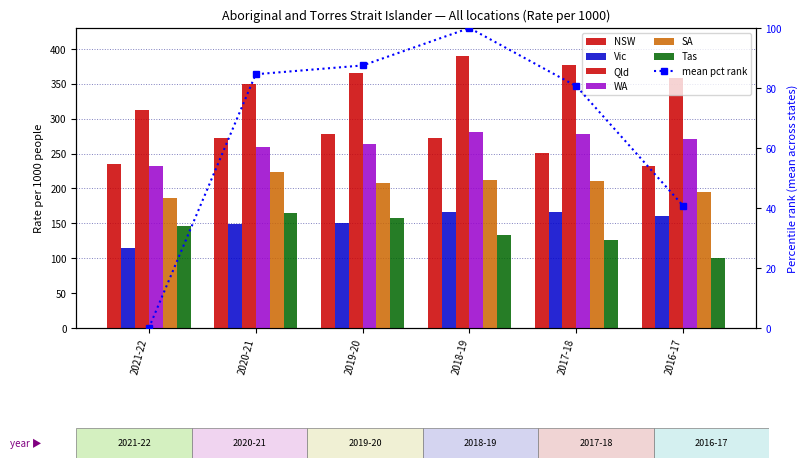

Which category has the lowest value in the Tas series?

2016-17